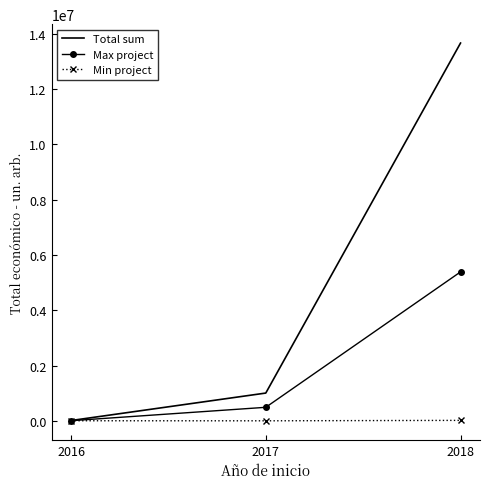

Which series has the largest range (max minus min)?

Total sum